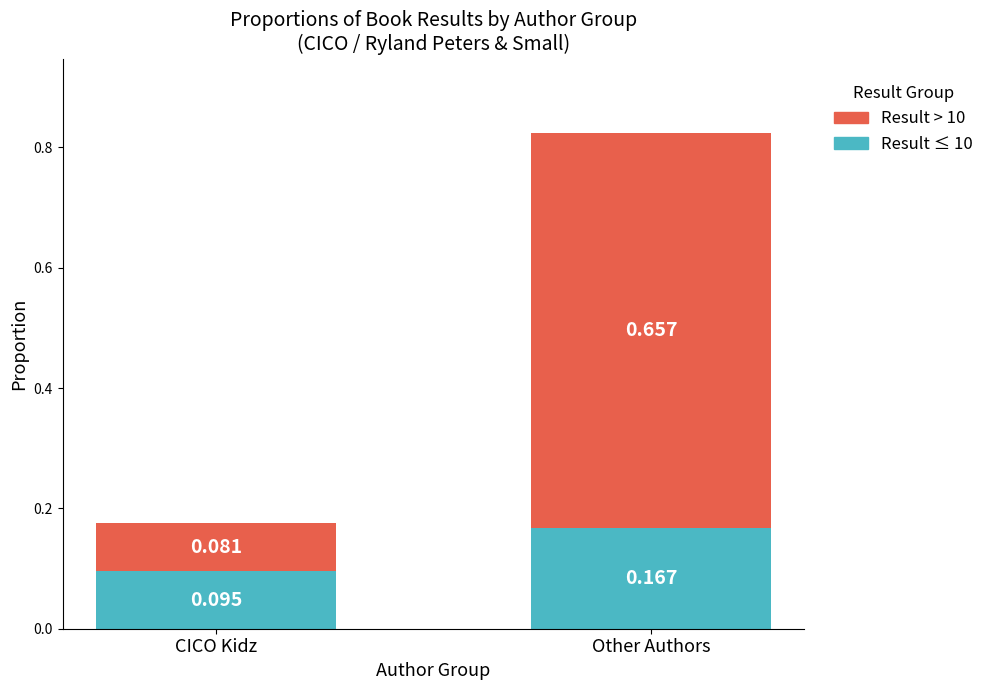

At which label does Result ≤ 10 reach its peak?

Other Authors